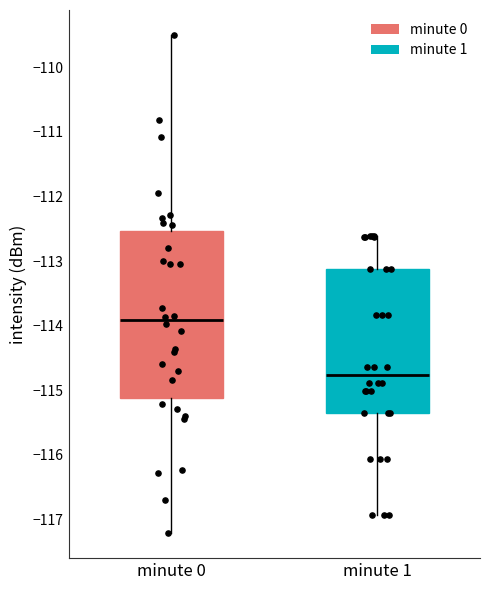

Which box has the highest median line?

minute 0